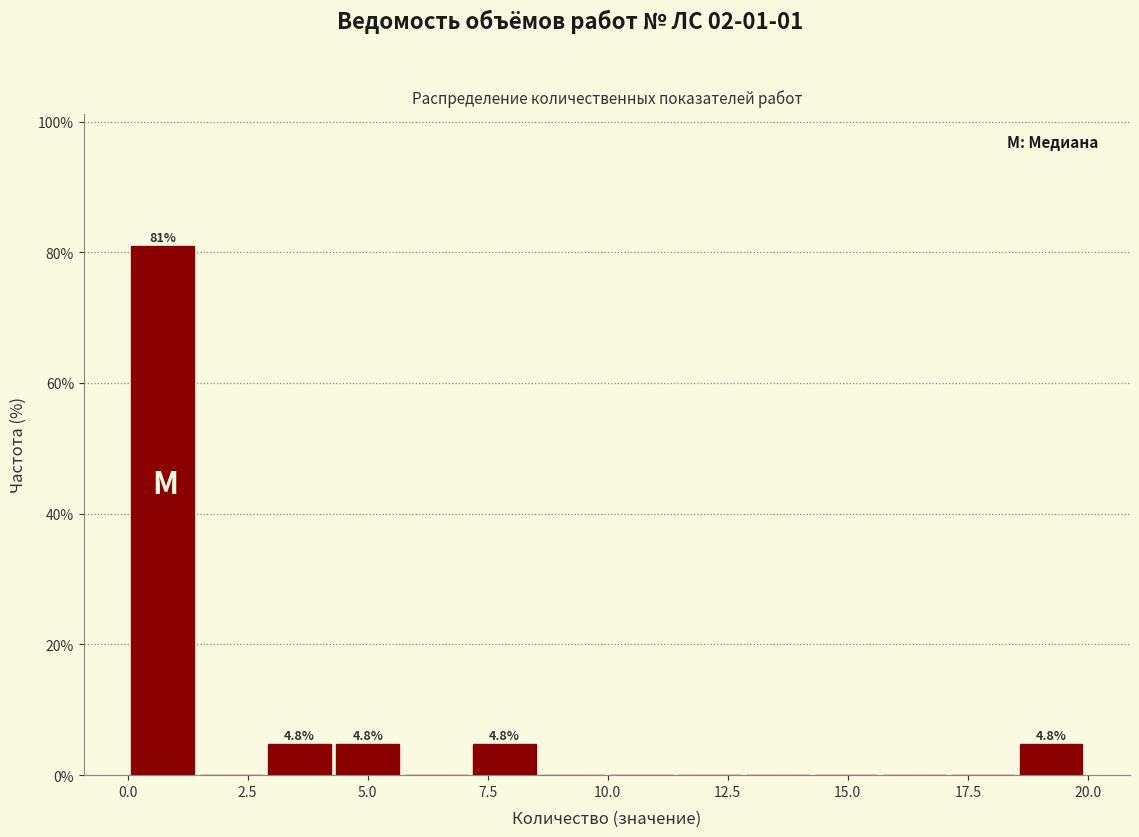

Read against the x-axis, roughly where is the centre of the tallest bar?

0.5